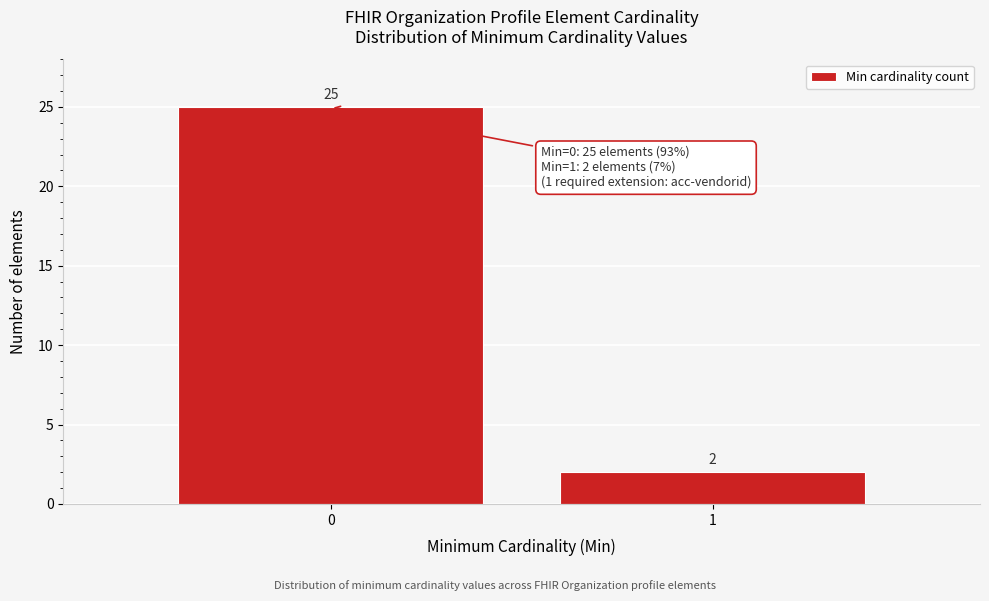

Reading left to right, what are all the values shown in this chart?

0=25	1=2